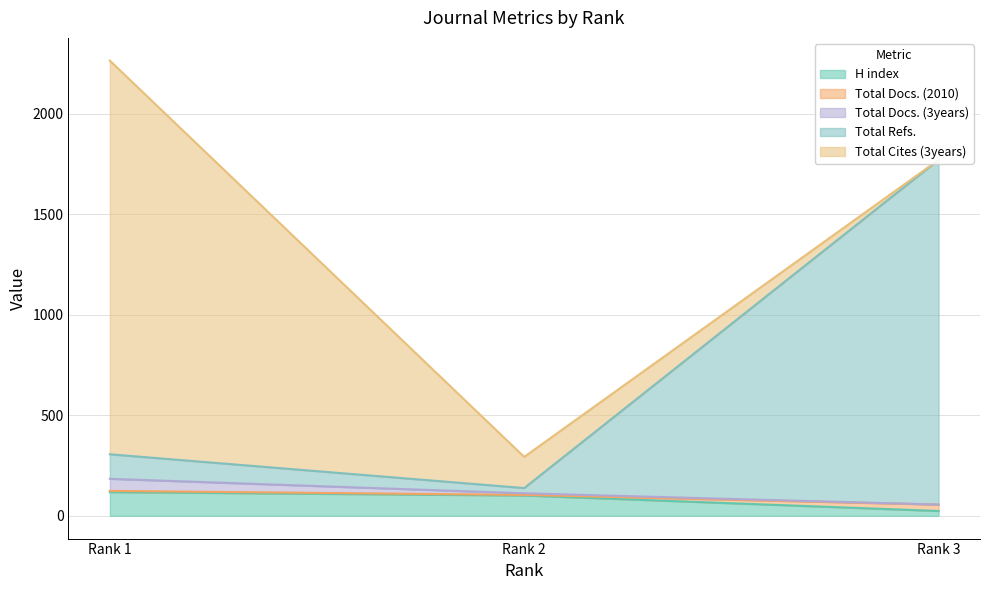

What is the value of the H index point at the 2nd from the left?

101